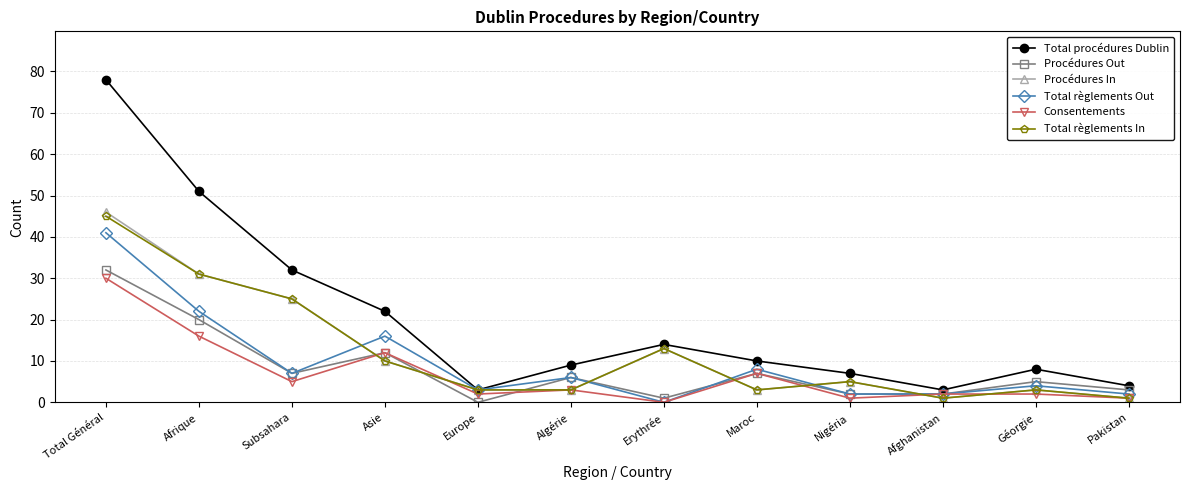

At which label does Total règlements Out first exceed 6?

Total Général